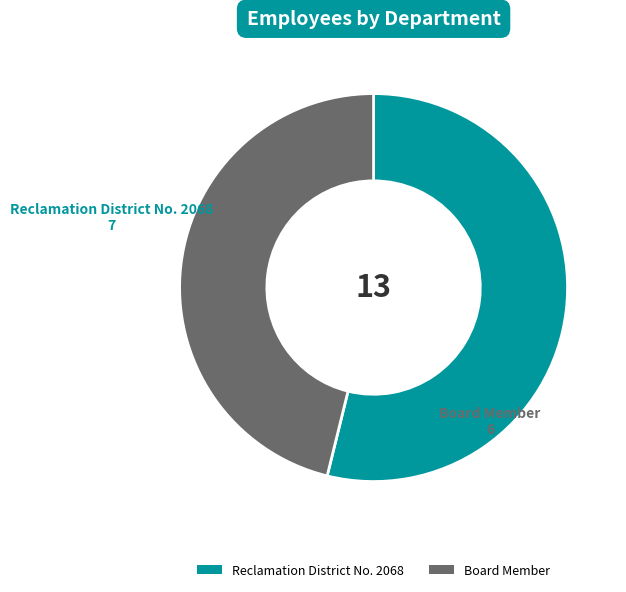

Which has a higher value, Reclamation District No. 2068 or Board Member?

Reclamation District No. 2068